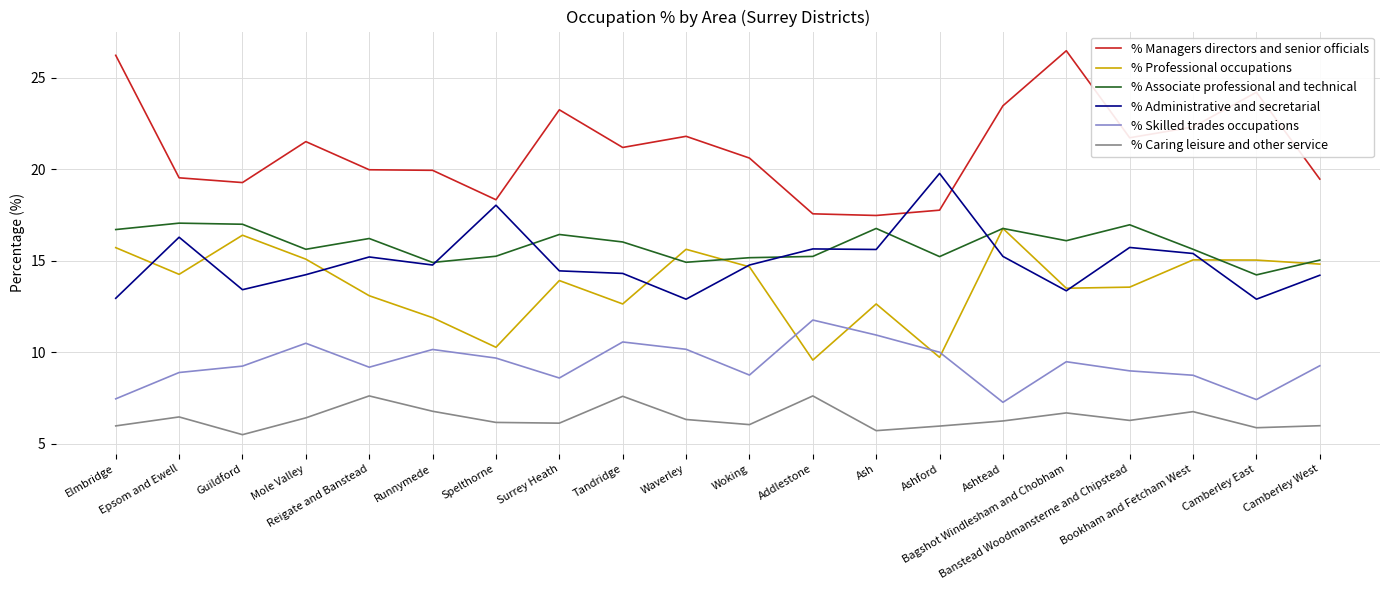

List the series in order of their peak value, highest first.

% Managers directors and senior officials, % Administrative and secretarial, % Associate professional and technical, % Professional occupations, % Skilled trades occupations, % Caring leisure and other service